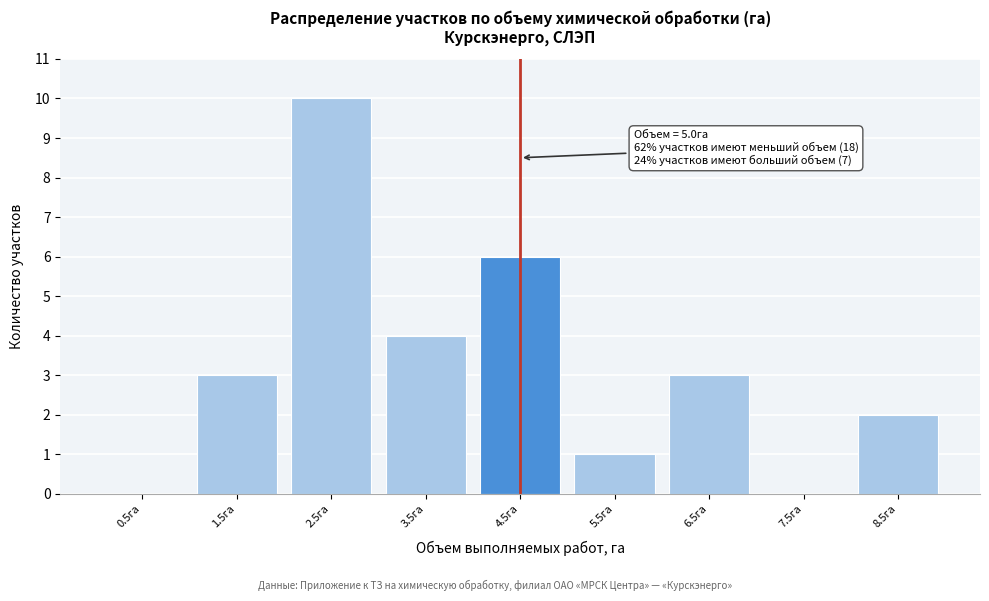

Reading left to right, what are all the values shown in this chart?

0.5га=0	1.5га=3	2.5га=10	3.5га=4	4.5га=6	5.5га=1	6.5га=3	7.5га=0	8.5га=2